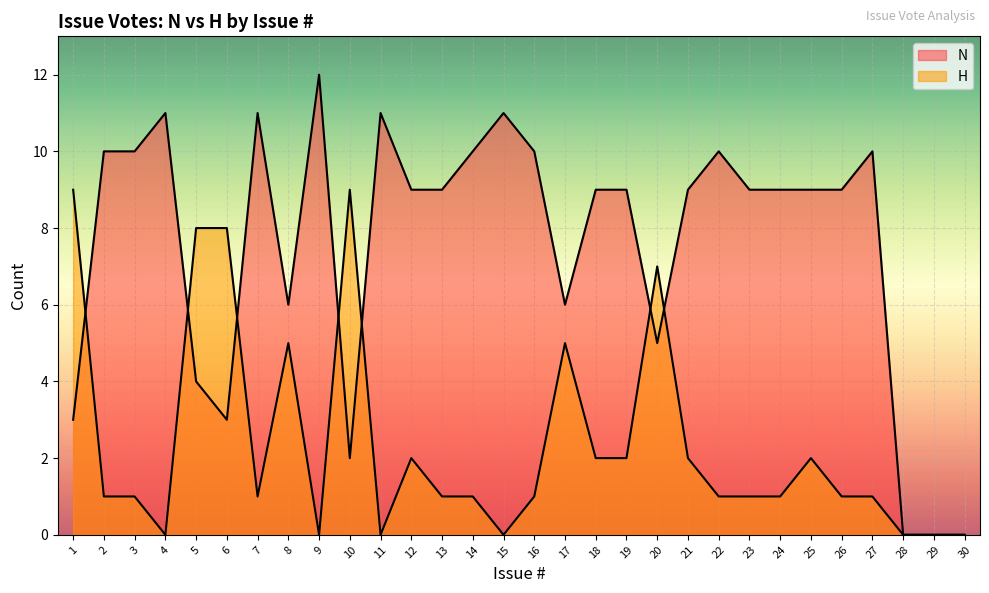

Reading left to right, extract all data points from this chart.

N: 3	10	10	11	4	3	11	6	12	2	11	9	9	10	11	10	6	9	9	5	9	10	9	9	9	9	10	0	0	0
H: 9	1	1	0	8	8	1	5	0	9	0	2	1	1	0	1	5	2	2	7	2	1	1	1	2	1	1	0	0	0